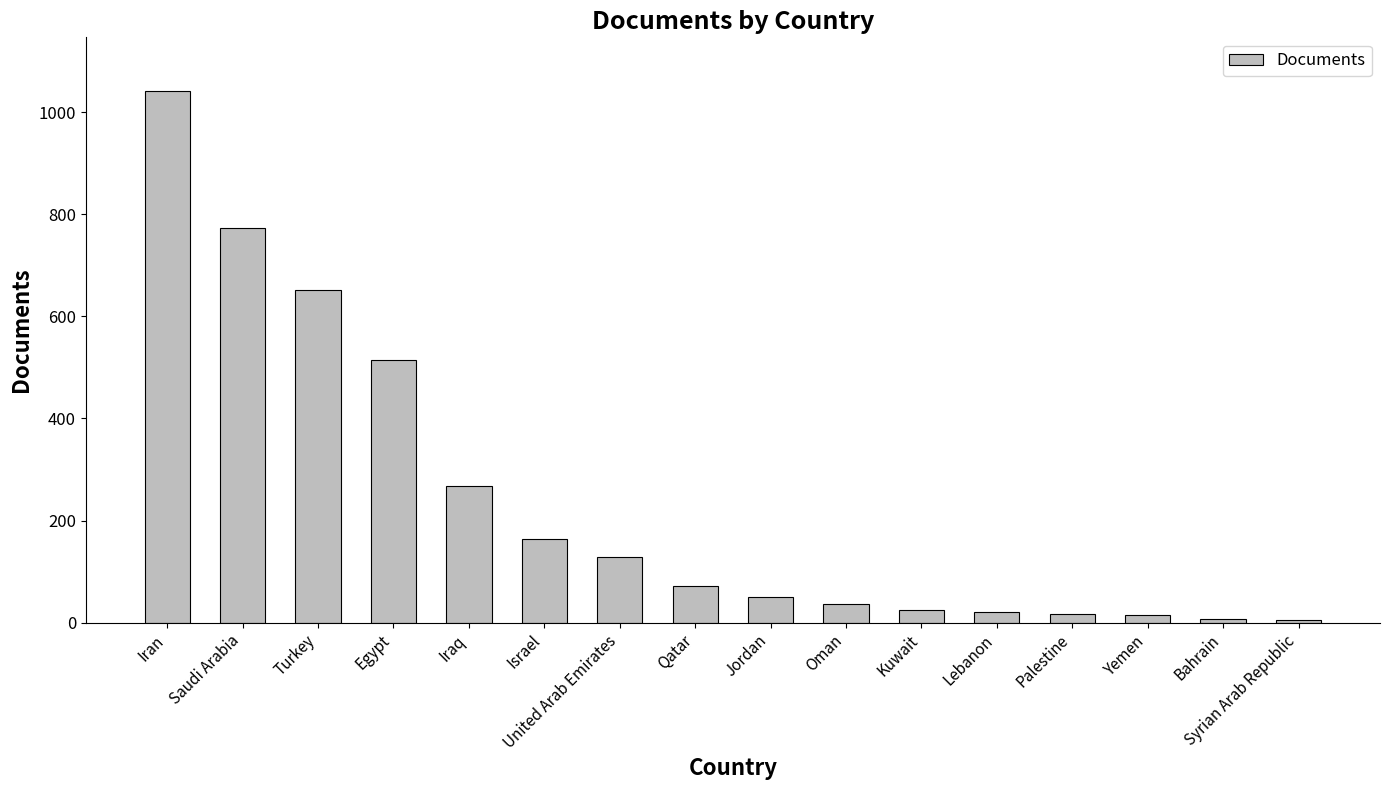

What position from the right is Qatar?

9